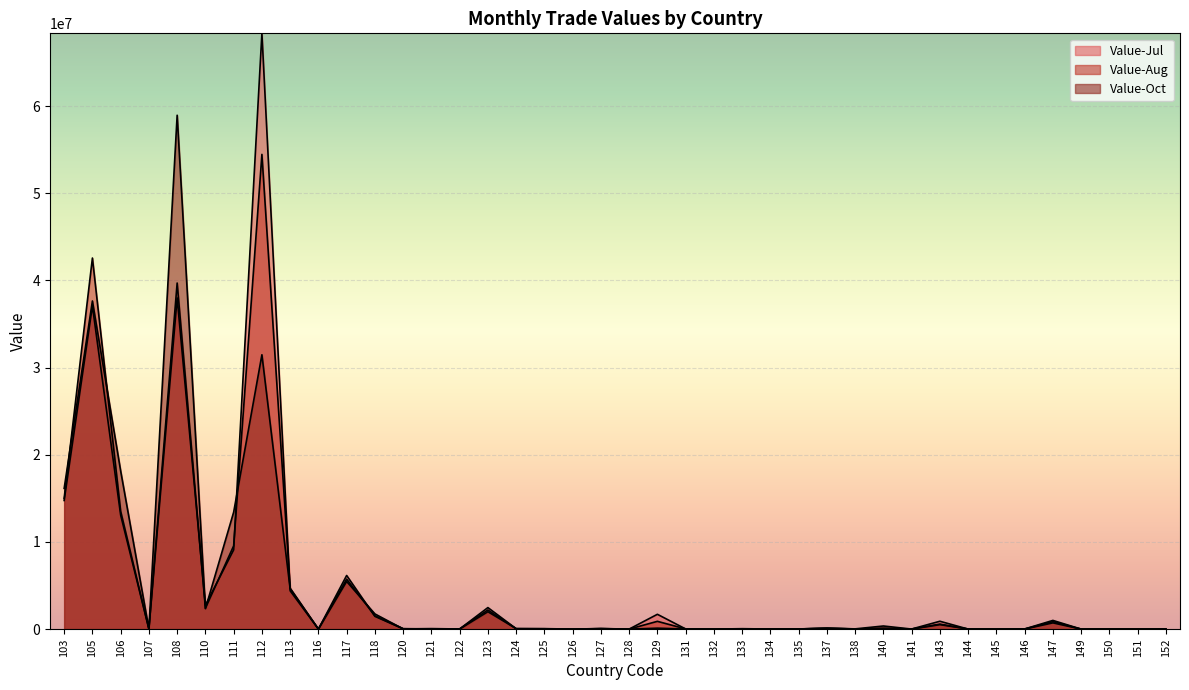

Rank the categories by Value-Oct value from highest to lowest.

108, 105, 112, 106, 103, 111, 117, 113, 110, 123, 118, 147, 143, 140, 129, 137, 124, 120, 127, 125, 138, 135, 144, 107, 146, 133, 131, 122, 134, 150, 132, 141, 121, 152, 116, 126, 128, 145, 149, 151